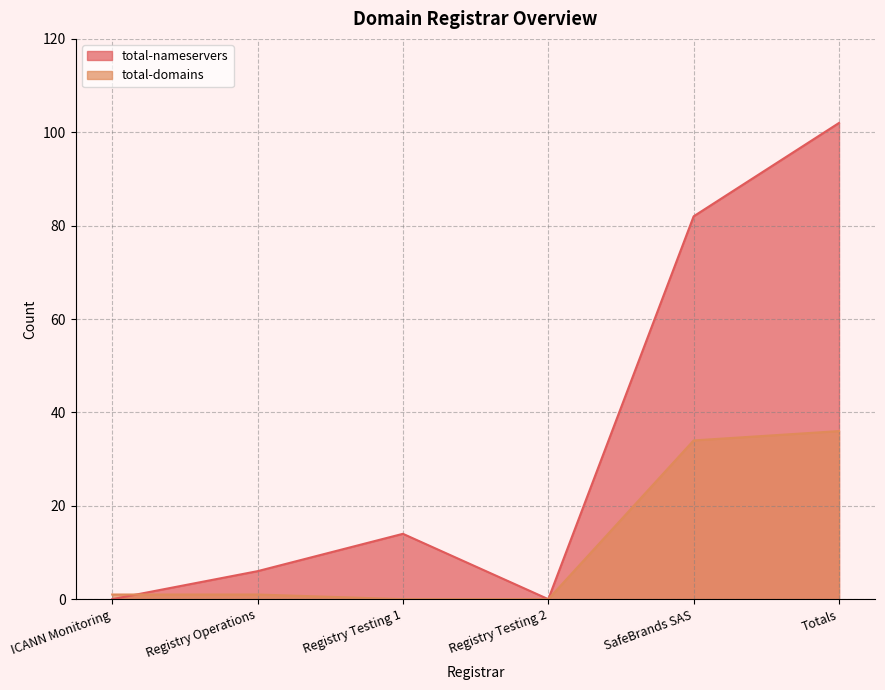

What is the spread (max minus min) of values at Registry Testing 1?

14